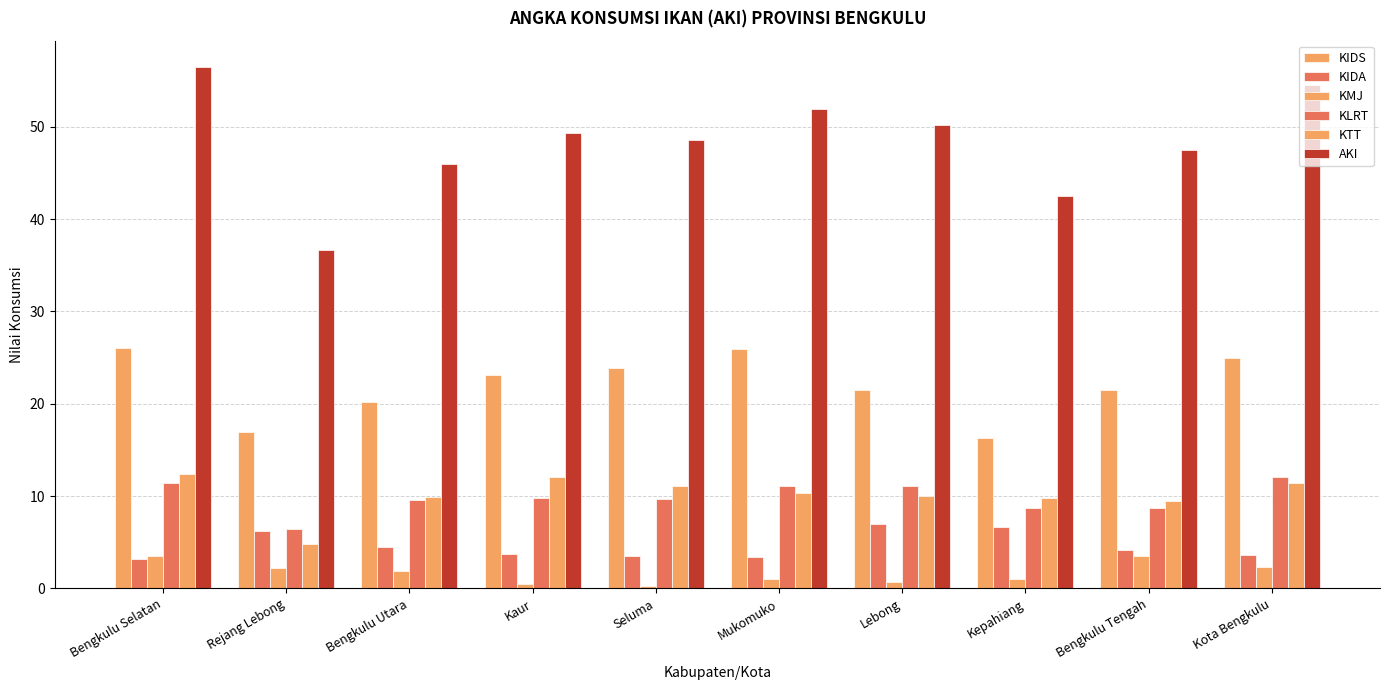

What is the approximate value of KIDS at Seluma?

23.9